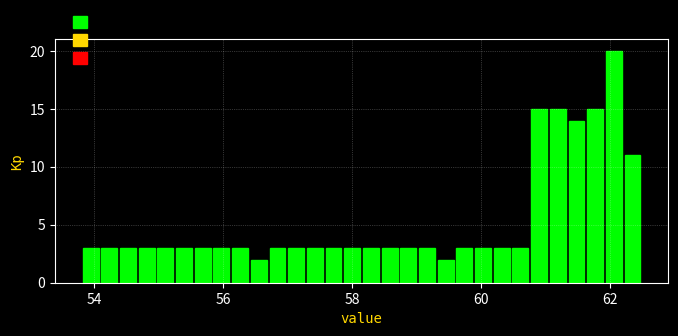

Read against the x-axis, roughly where is the centre of the tallest bar?

62.0